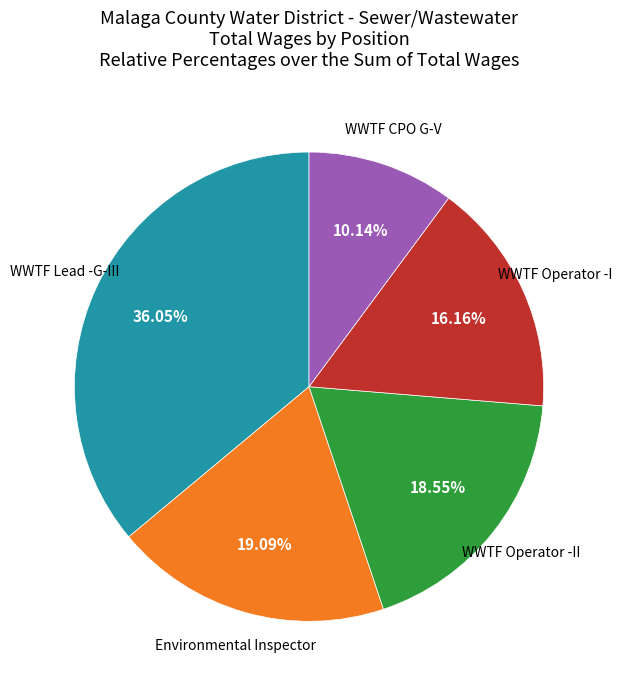

Is there any slice that represents more than half of the pie?

No